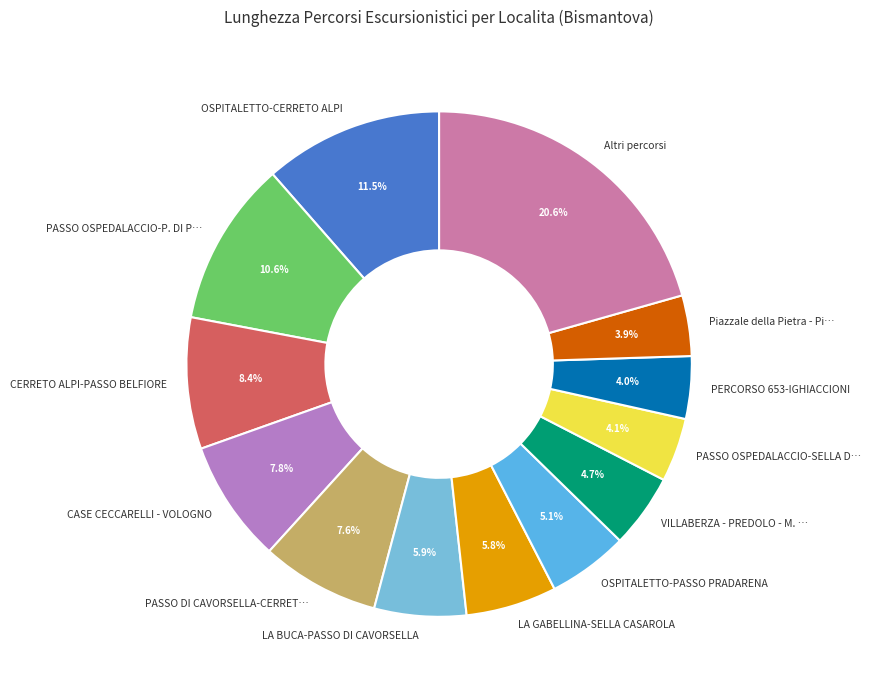

Which has a higher value, PERCORSO 653-IGHIACCIONI or OSPITALETTO-CERRETO ALPI?

OSPITALETTO-CERRETO ALPI